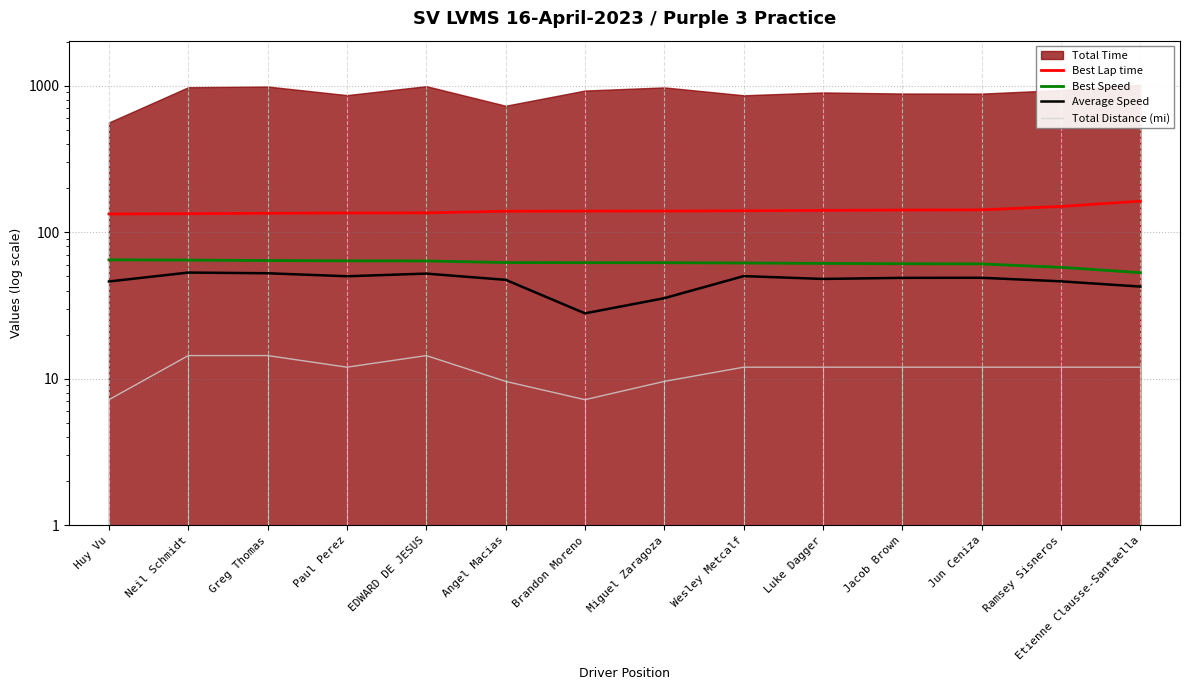

At which label is Total Distance (mi) closest to 10?

Angel Macias